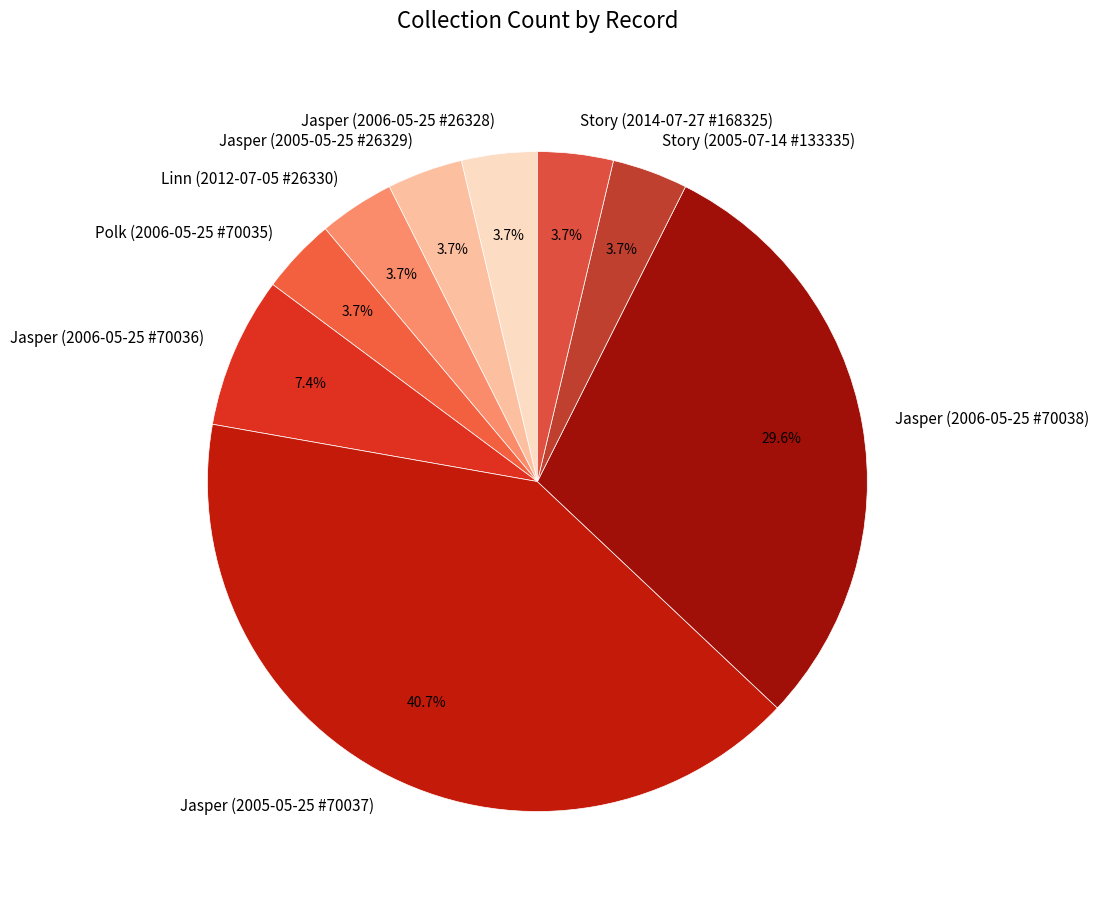

Which category has the biggest portion of the pie?

Jasper (2005-05-25 #70037)